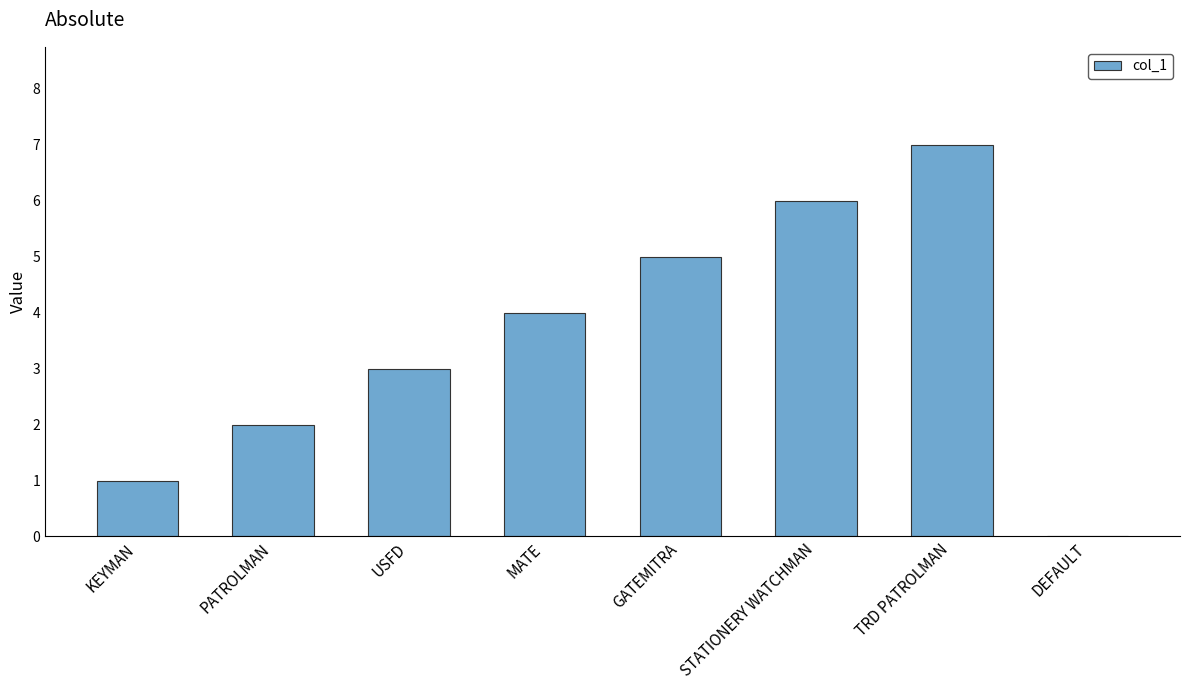

What is the maximum value shown in the chart?

7